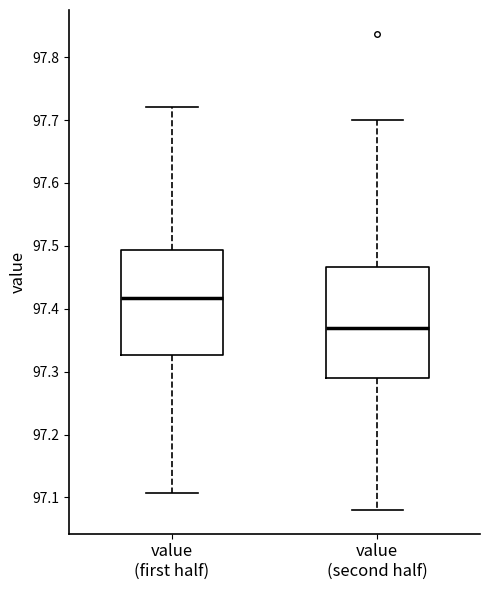

Where does the median line of the box for value (first half) sit on the y-axis? The values are not printed on the chart, so give them approximately, as read against the axis.

97.42